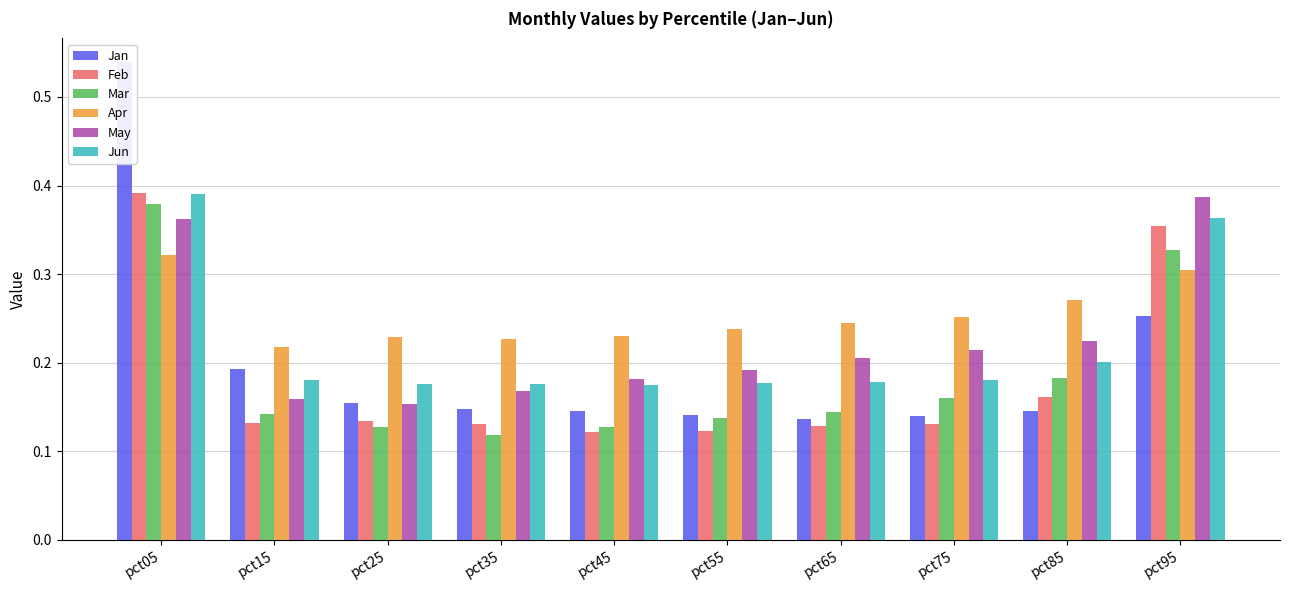

What are all the series names shown in the legend?

Jan, Feb, Mar, Apr, May, Jun